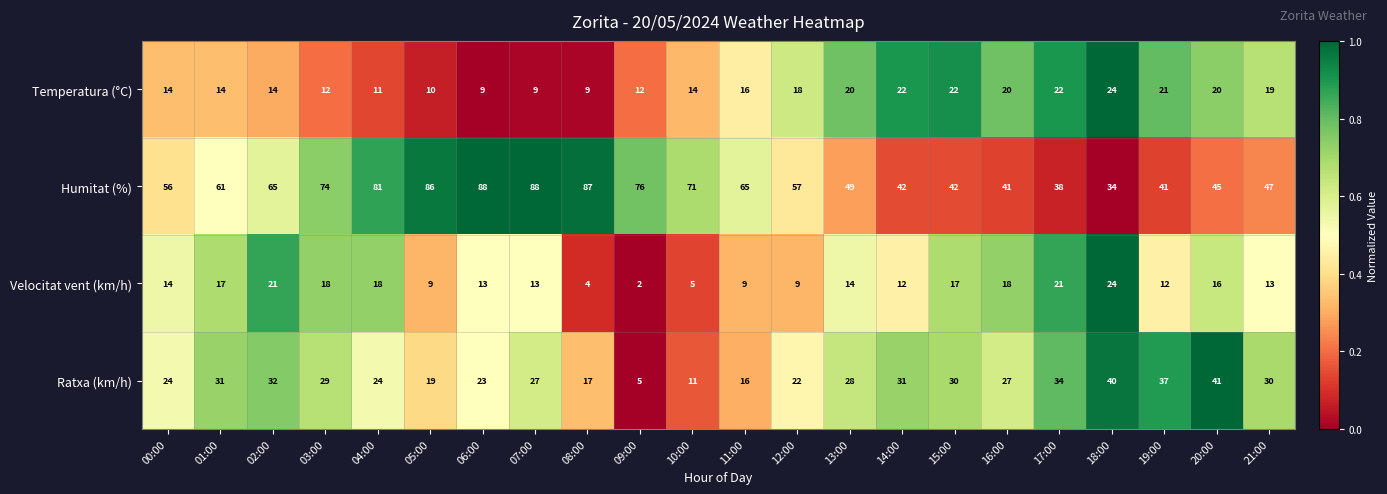

Rank the series at 17:00 from highest to lowest value.

Humitat (%), Ratxa (km/h), Temperatura (°C), Velocitat vent (km/h)